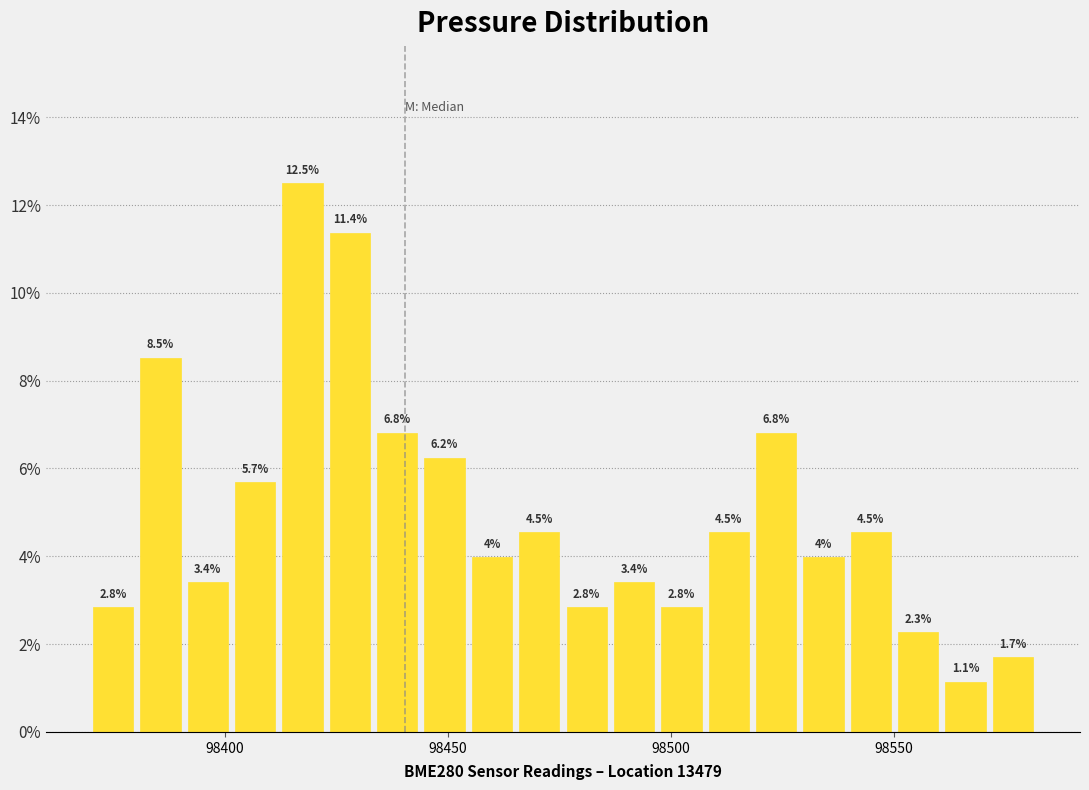

Read against the x-axis, roughly where is the centre of the tallest bar?

98415